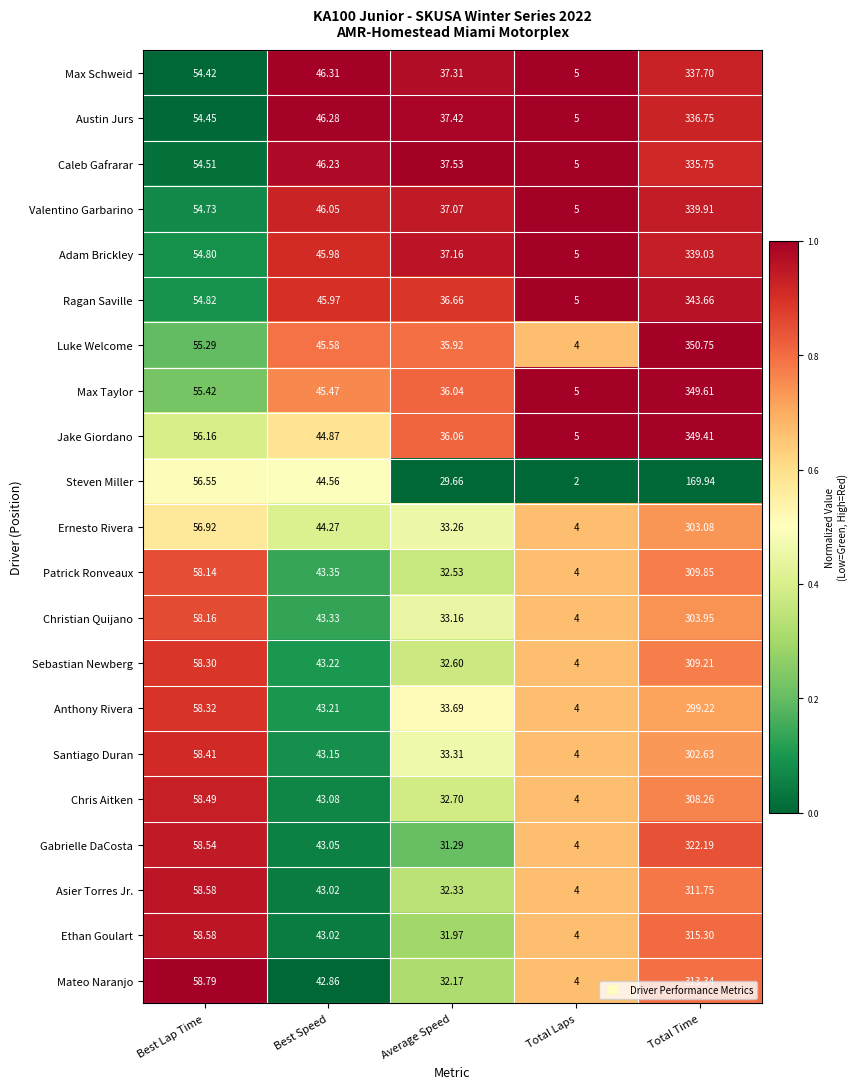

At which category is the sum across all series the highest?

Total Time